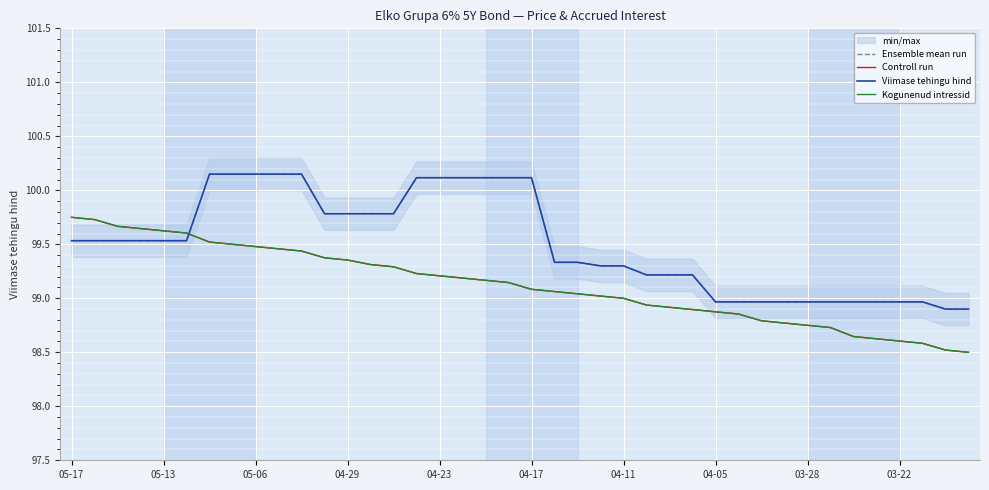

What is the value of the Ensemble mean run point at the 1st from the left?

99.5